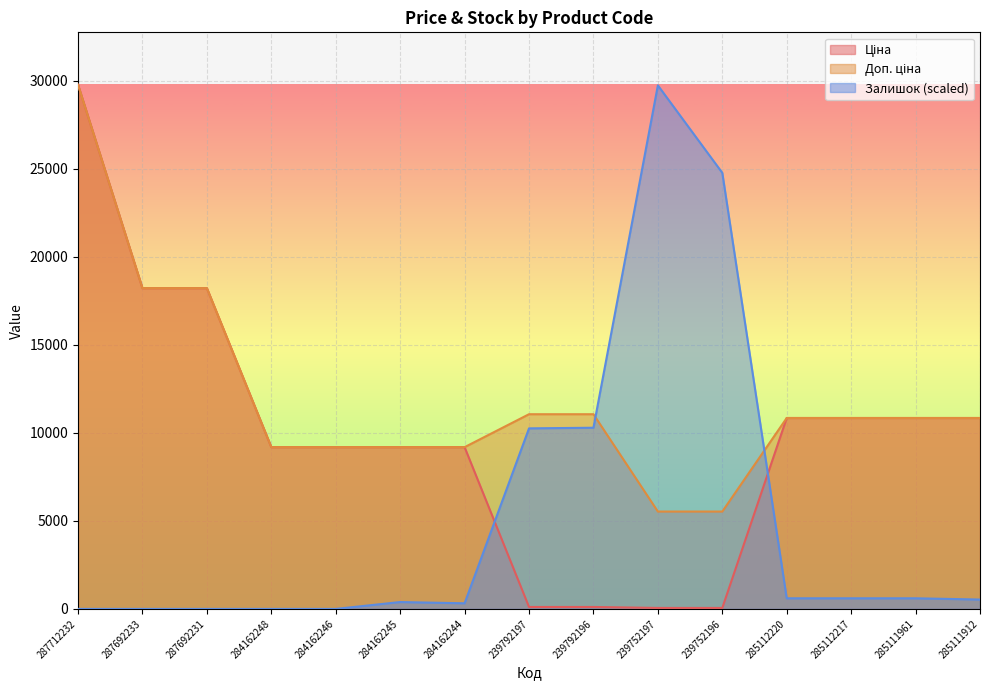

Reading left to right, list all the values displayed in this chart.

Ціна: 29761.5	18212.0	18212.0	9185.1	9185.1	9185.1	9185.1	110.5	110.5	55.3	55.3	10840.1	10840.1	10840.1	10840.1
Доп. ціна: 29761.5	18212.0	18212.0	9185.1	9185.1	9185.1	9185.1	11055.0	11055.0	5528.0	5528.0	10840.1	10840.1	10840.1	10840.1
Залишок: 0.0	0.0	0.0	0.0	0.0	390.2	319.3	10251.6	10287.0	29726.0	24759.8	603.0	603.0	603.0	532.1